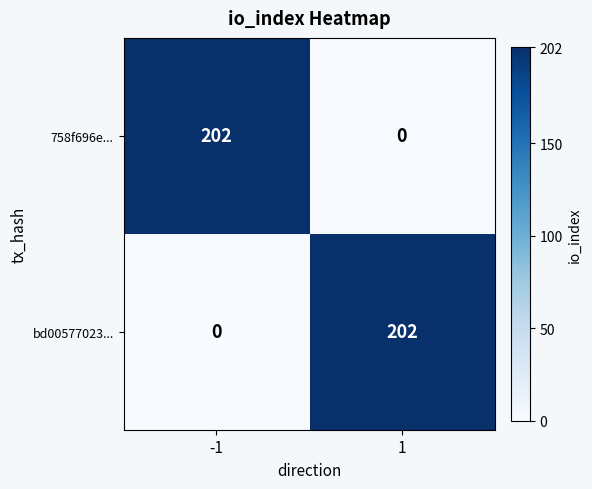

Read the 758f696e... value at -1, to the nearest 50.

200